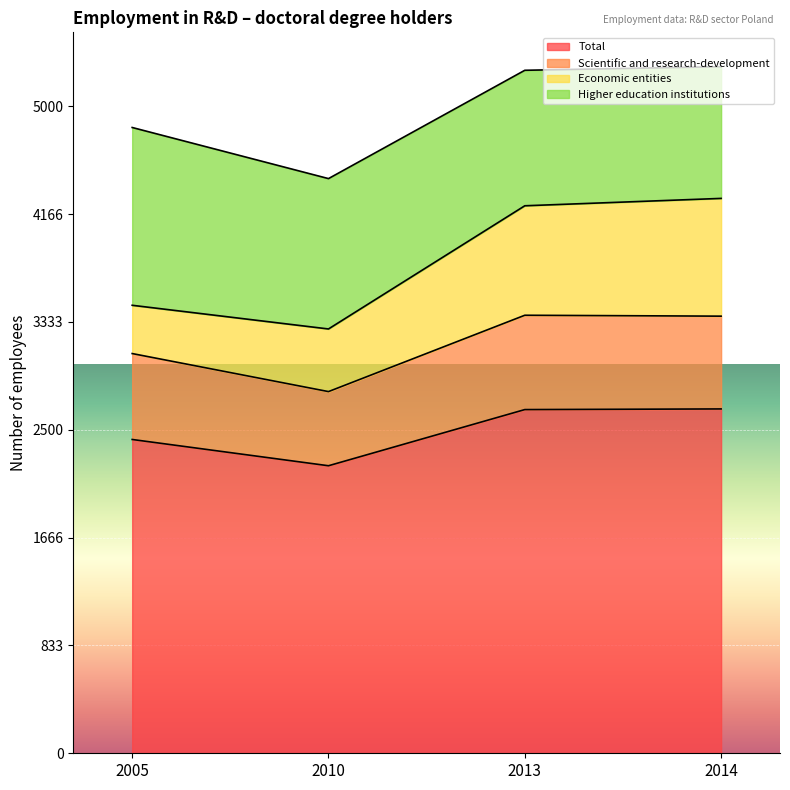

What is the maximum value for Total?

2661